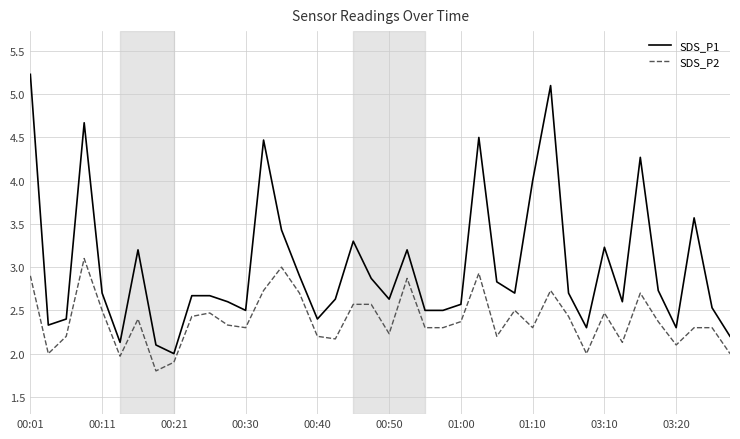

True or false: SDS_P2 and SDS_P1 cross at least once.

False